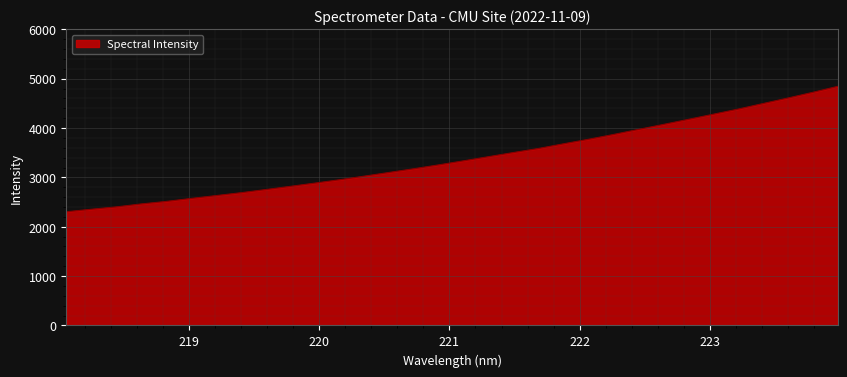

What is the minimum value shown in the chart?

2303.3